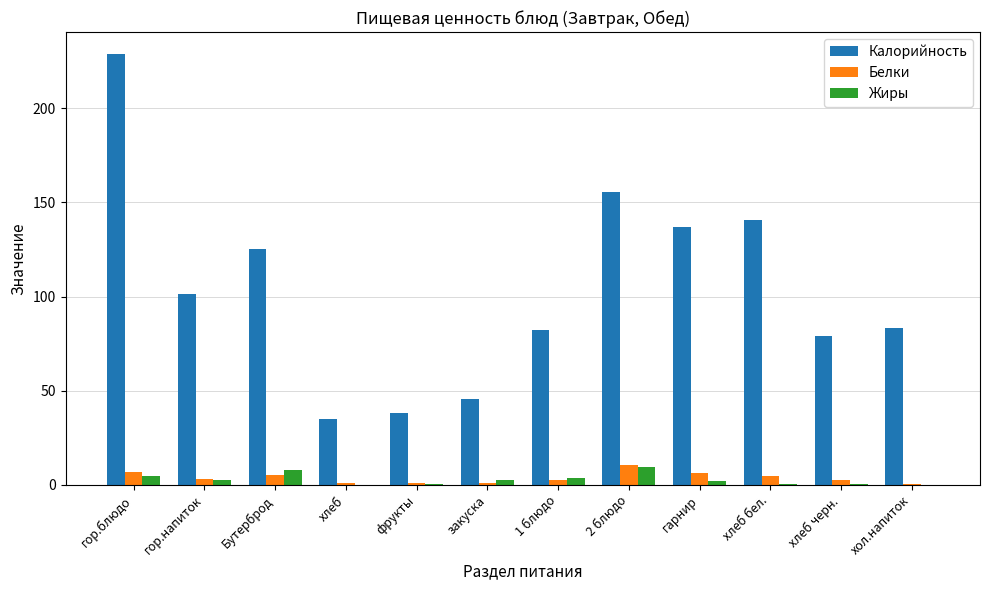

Is it true that Калорийность equals 45.3 at закуска?

True